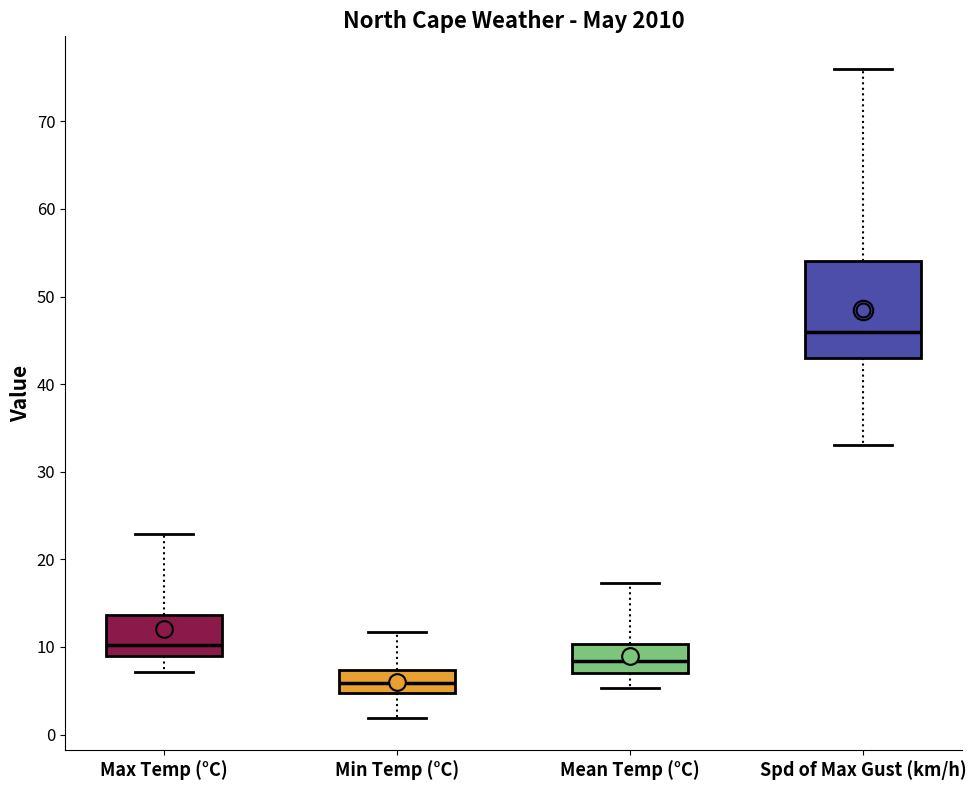

Reading left to right, transcribe this box plot: for each box, give where its median line is, the range the box spans, and where its two whiskers end, as read against the y-axis. The values are not printed on the chart, so give them approximately, as read against the axis.

Max Temp (°C): median 10, box 9 to 14, whiskers 7 to 23
Min Temp (°C): median 6, box 5 to 7, whiskers 2 to 12
Mean Temp (°C): median 8, box 7 to 10, whiskers 5 to 17
Spd of Max Gust (km/h): median 46, box 43 to 54, whiskers 33 to 76